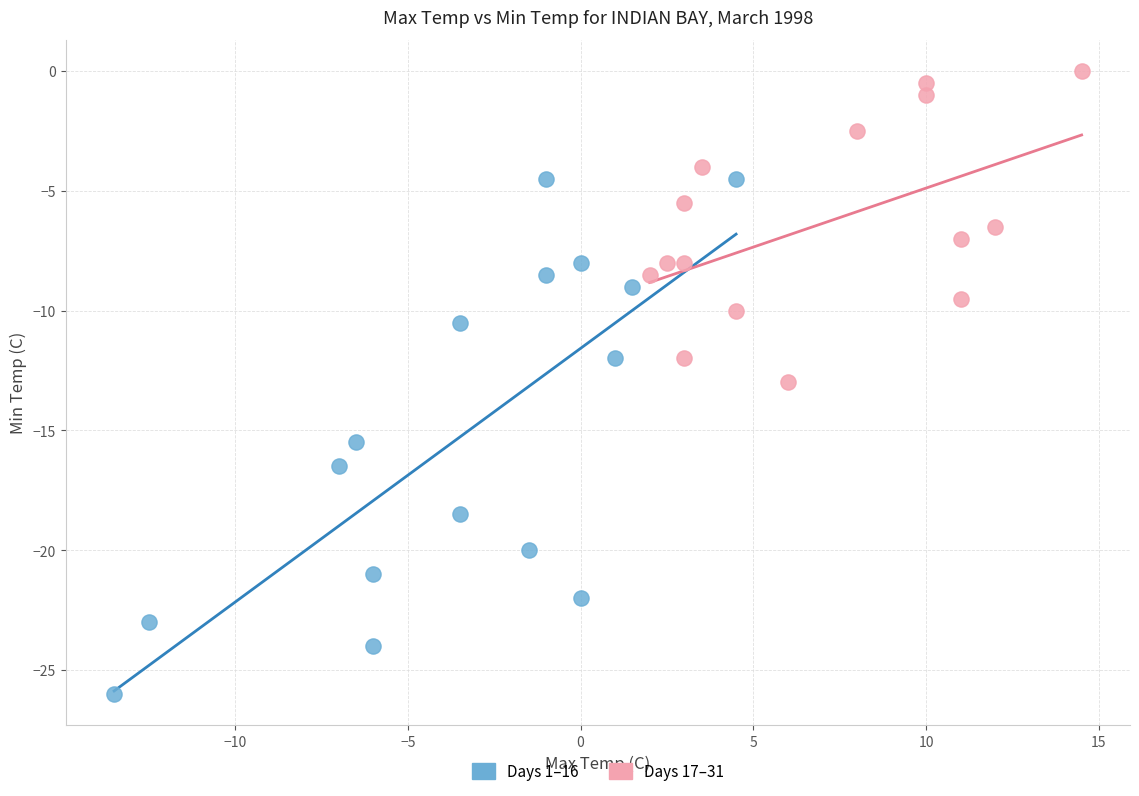

What are all the series names shown in the legend?

Days 1–16, Days 17–31